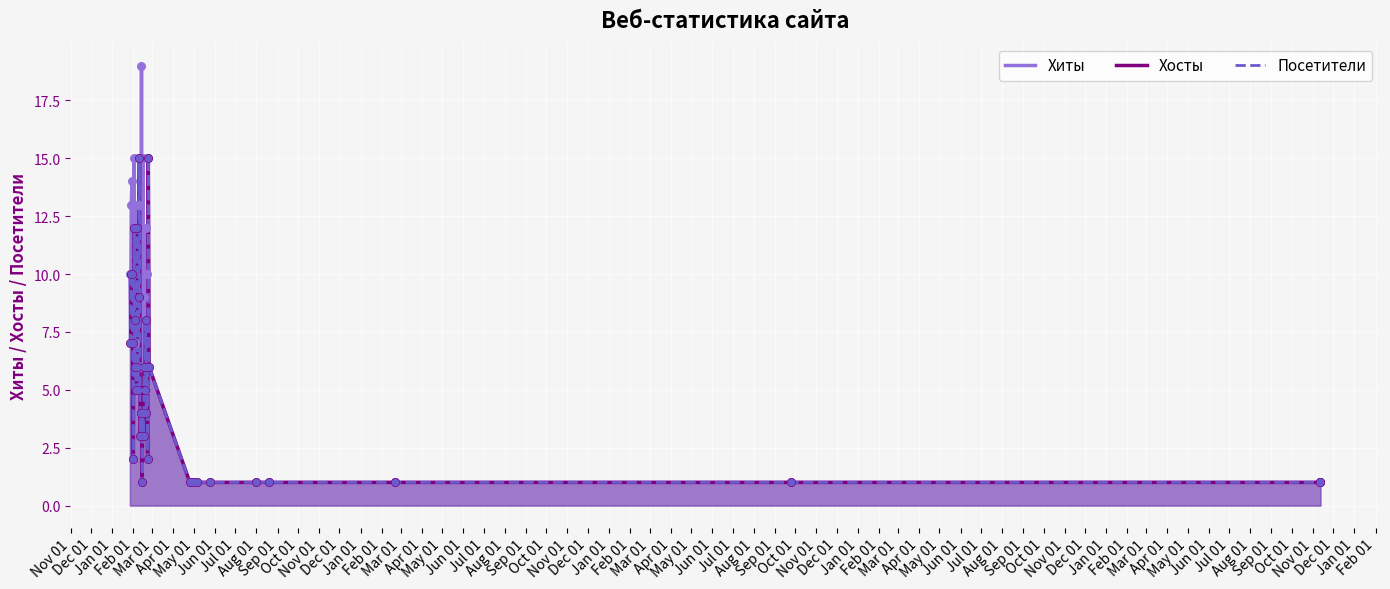

Is the value of Посетители at Nov 01 greater than the value of Хиты at May 01?

No